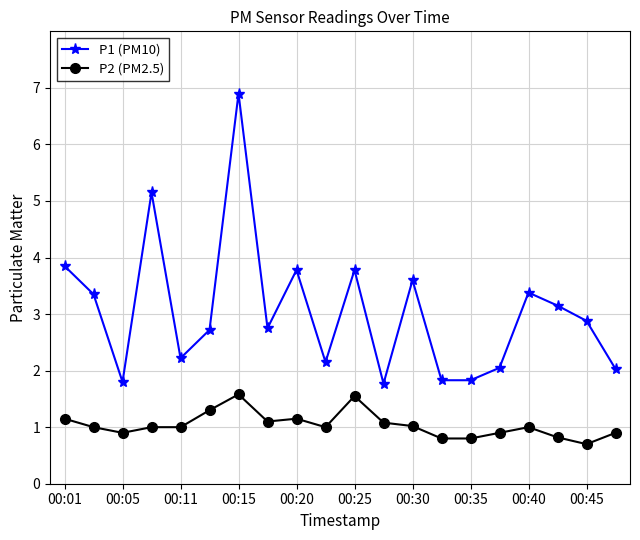

Which series has the widest spread of values?

P1 (PM10)